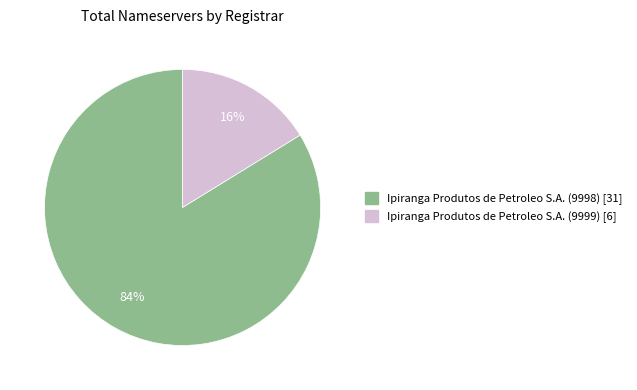

To the nearest percent, what is the difference between the largest and smallest slice percentages?

68%